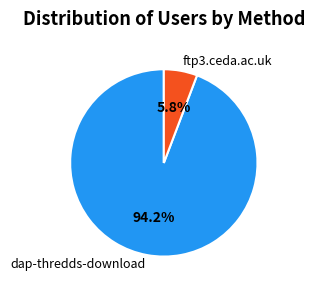

The dap-thredds-download slice represents 99% of the pie. True or false?

False